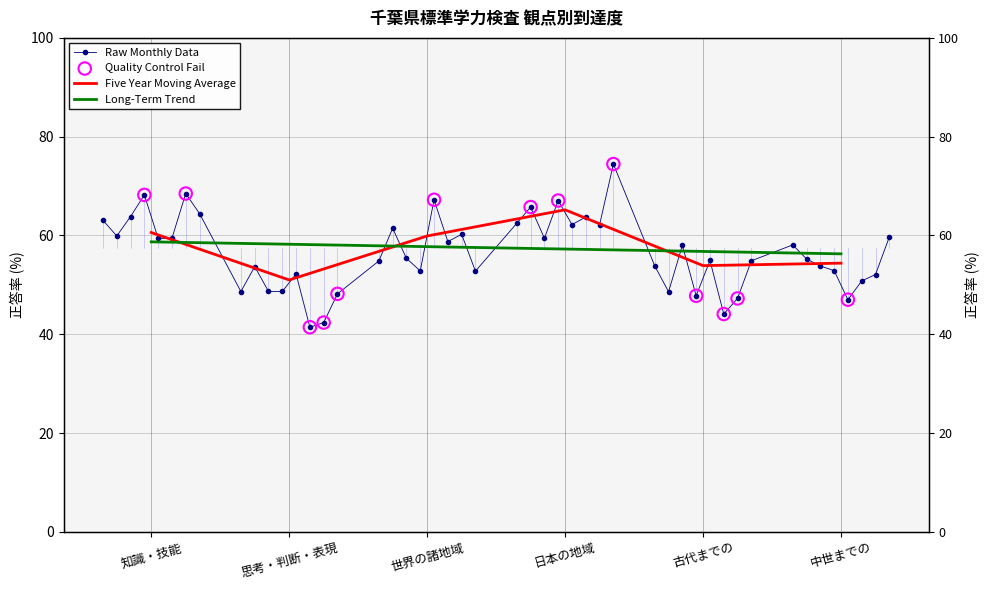

Between 思考・判断・表現 and 知識・技能, which is larger?

知識・技能